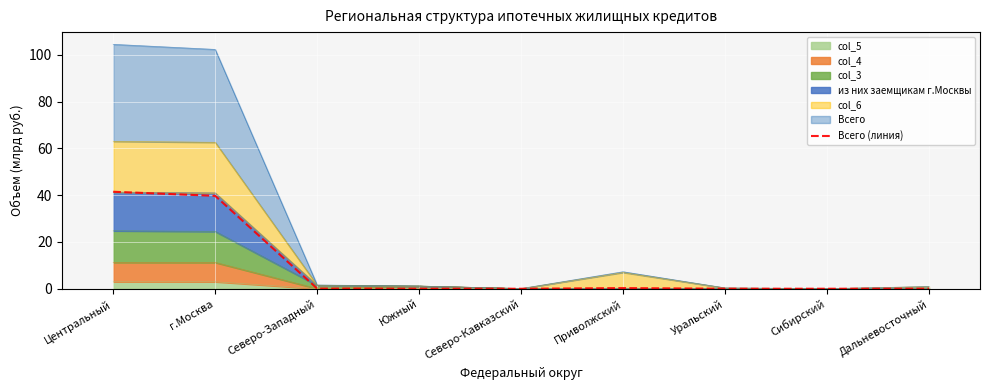

True or false: the data shows 0.0 at Уральский.

True